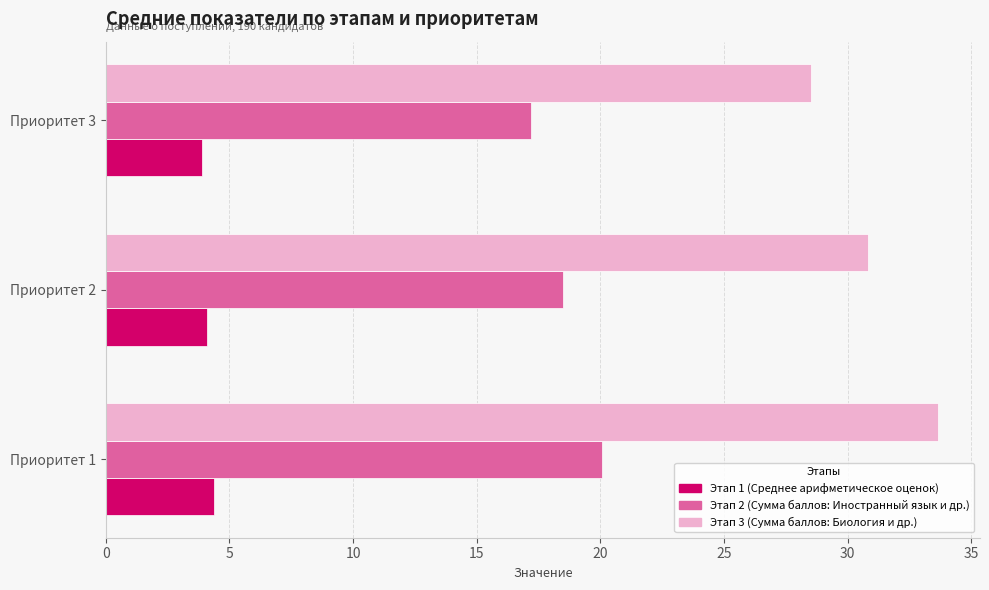

Where is Этап 2 (Сумма баллов: Иностранный язык и др.) nearest to the value 18?

Приоритет 2